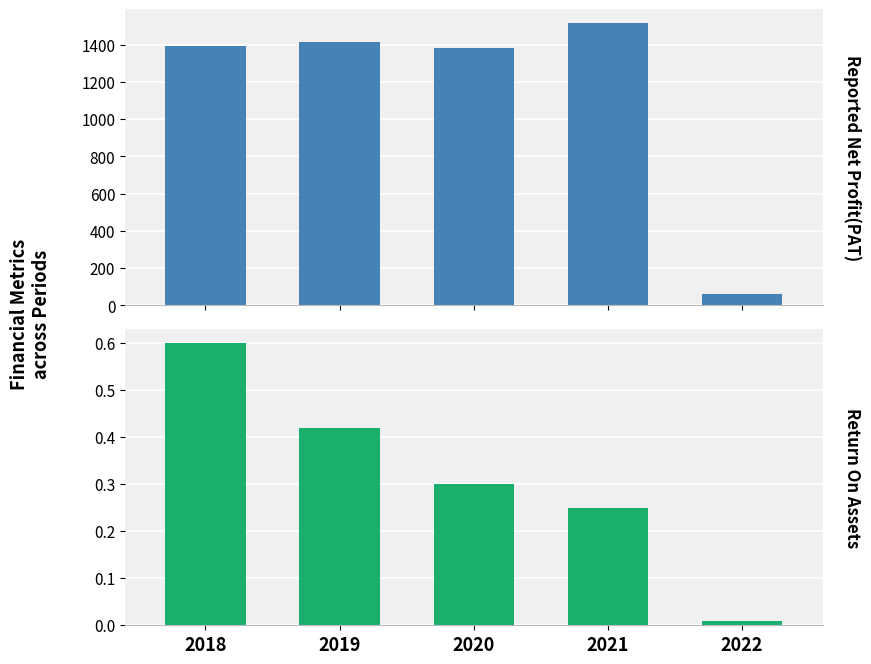

What is the difference between the maximum and minimum values in the Reported Net Profit(PAT) series?

1450.9